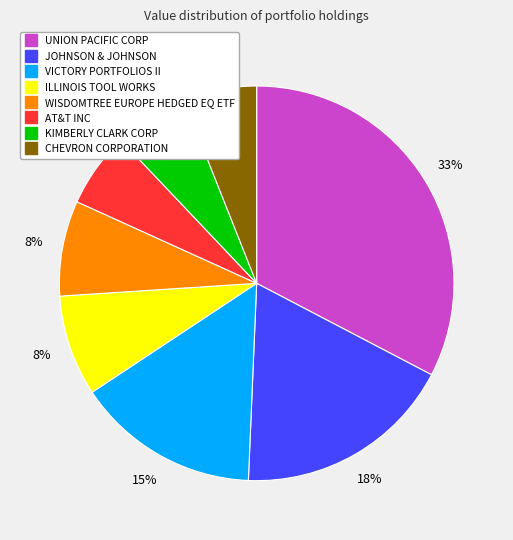

To the nearest percent, what is the difference between the largest and smallest slice percentages?

27%